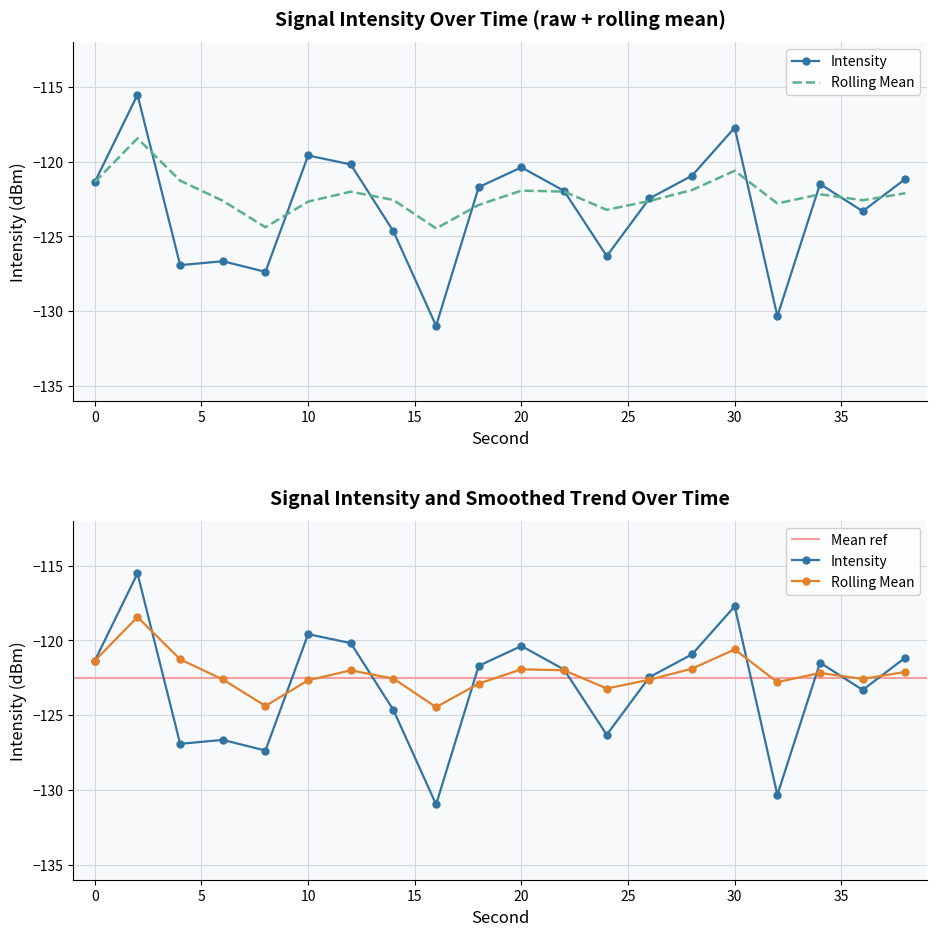

What is the total value across all series at 16?

-255.4